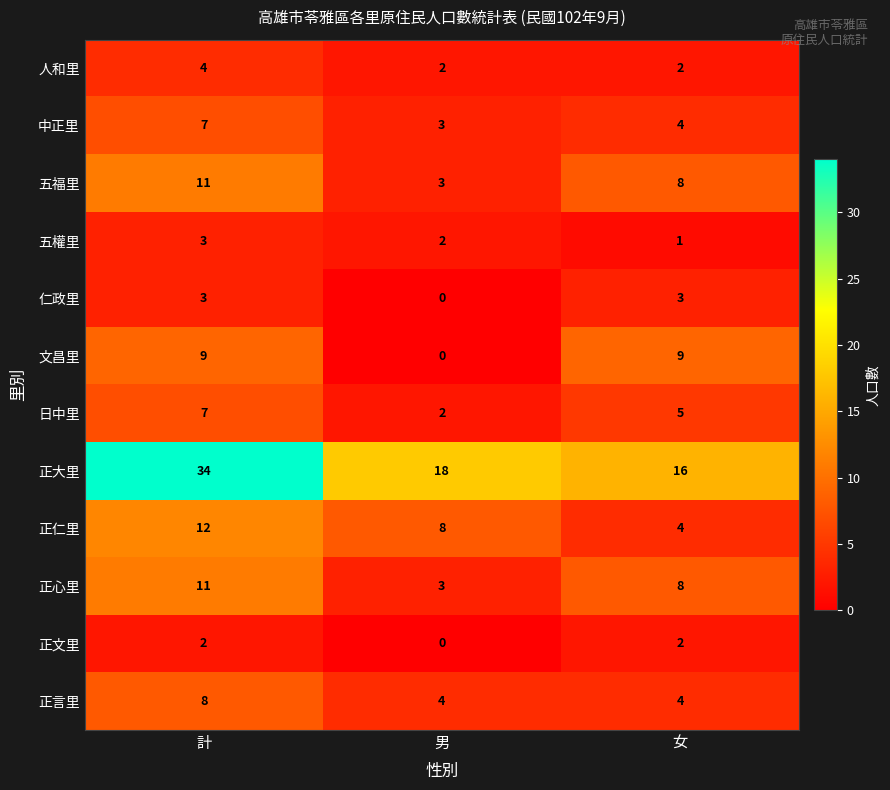

True or false: 仁政里 has a value of 3 at 計.

True